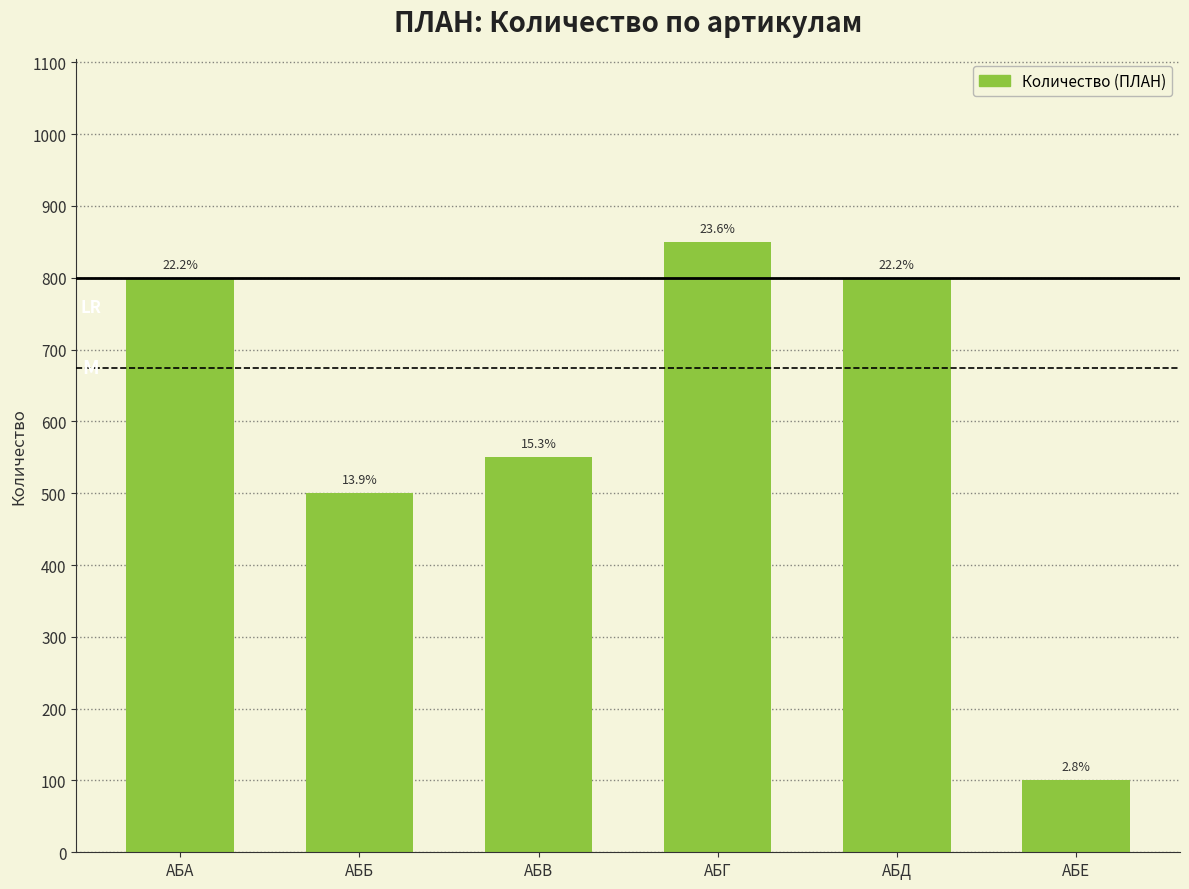

Does the chart contain any negative values?

No